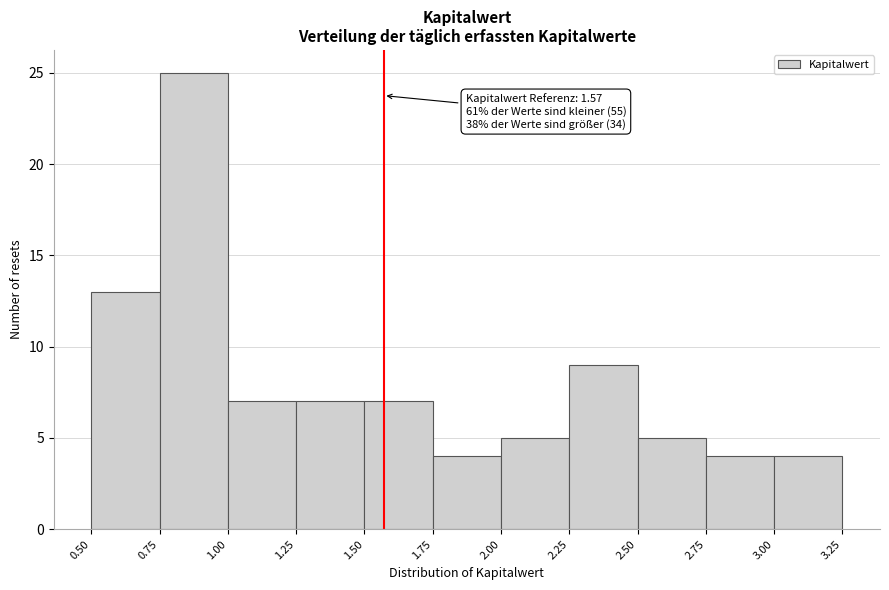

Over which range of the x-axis is the bar tallest?

0.75 to 1.00